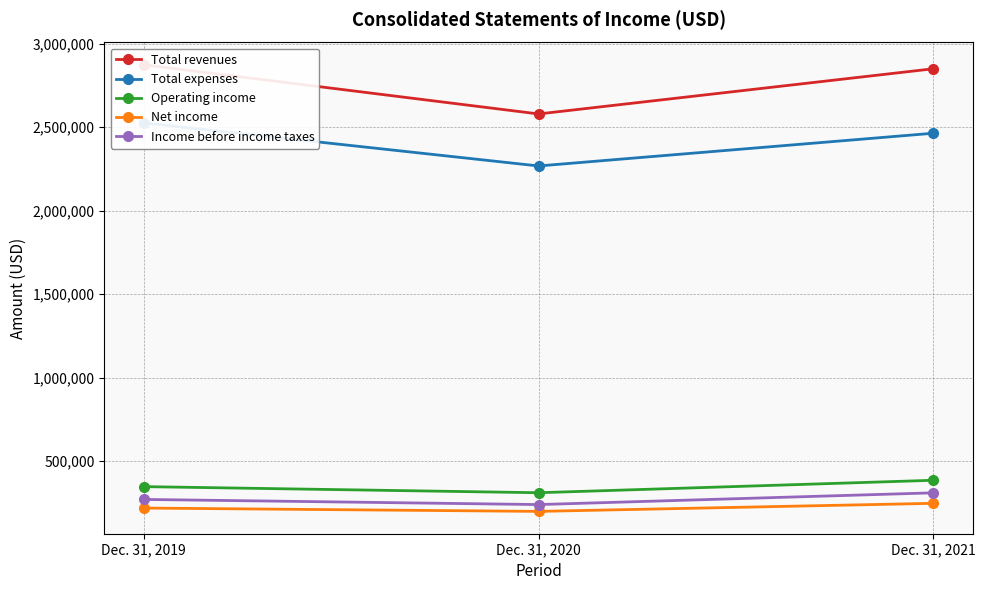

Which series has the largest range (max minus min)?

Total revenues